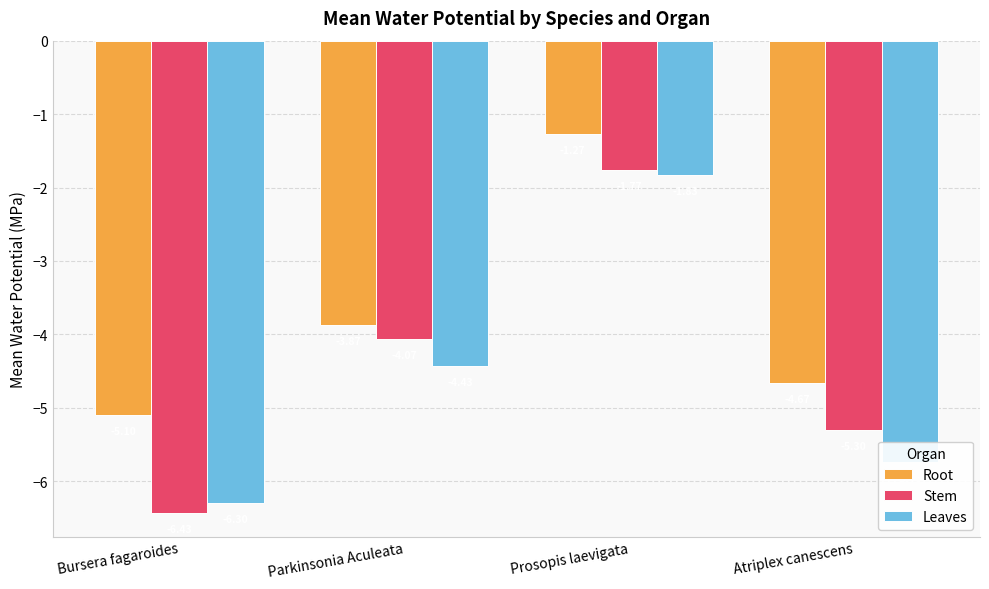

How many bars are there in total?

12